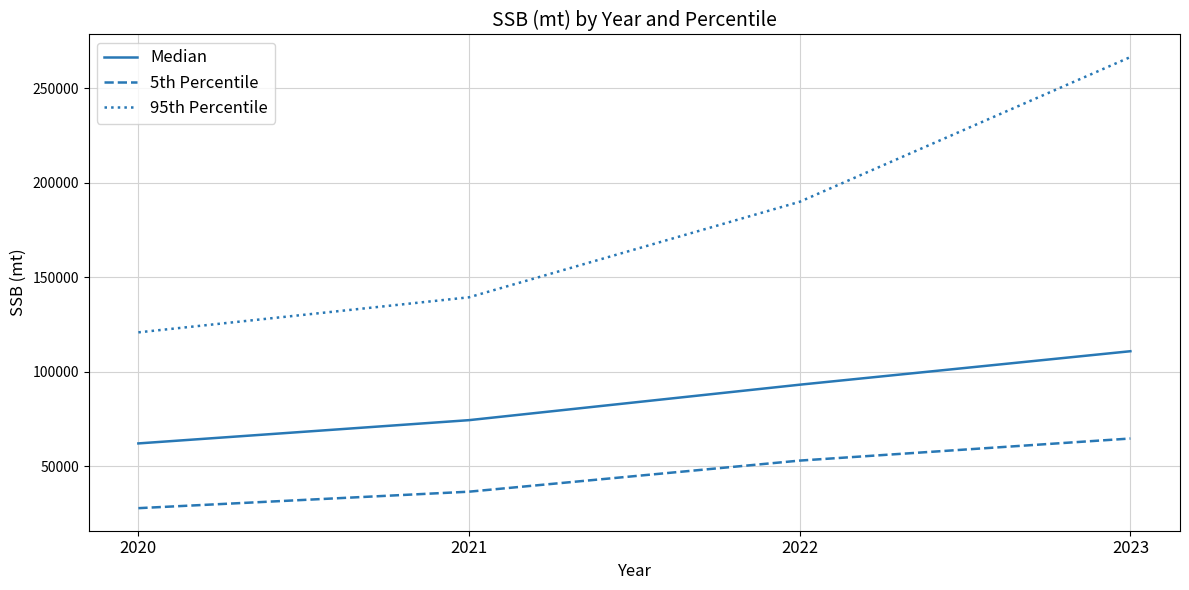

Rank the series by their maximum value, from highest to lowest.

95th Percentile, Median, 5th Percentile